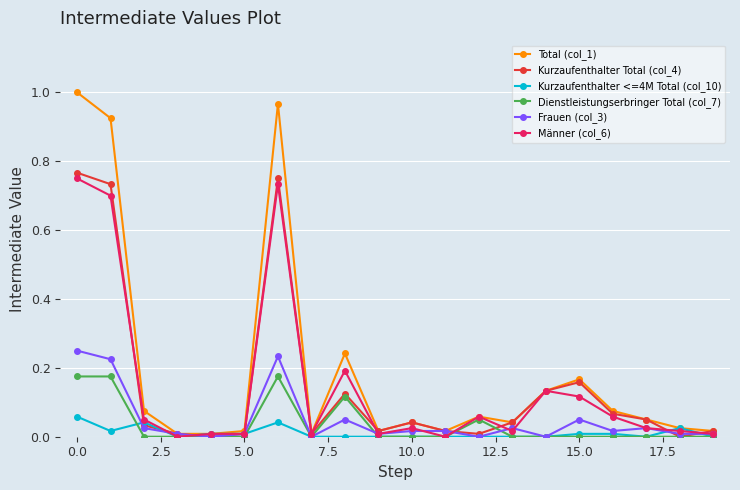

How many categories are shown in the chart?

20